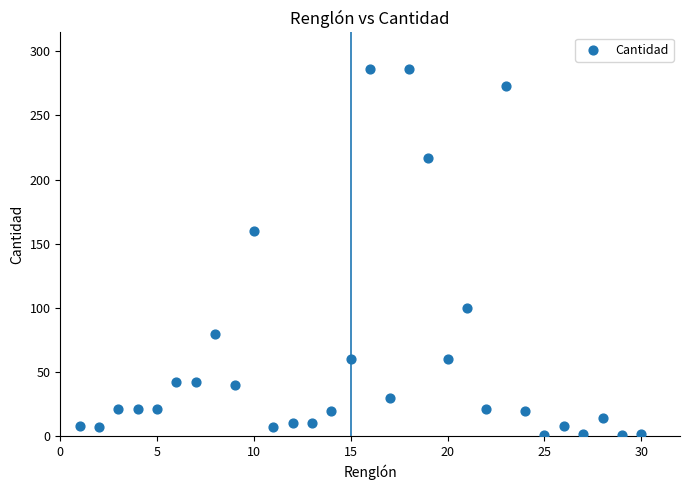

What is the range of Y values (max minus min)?

285